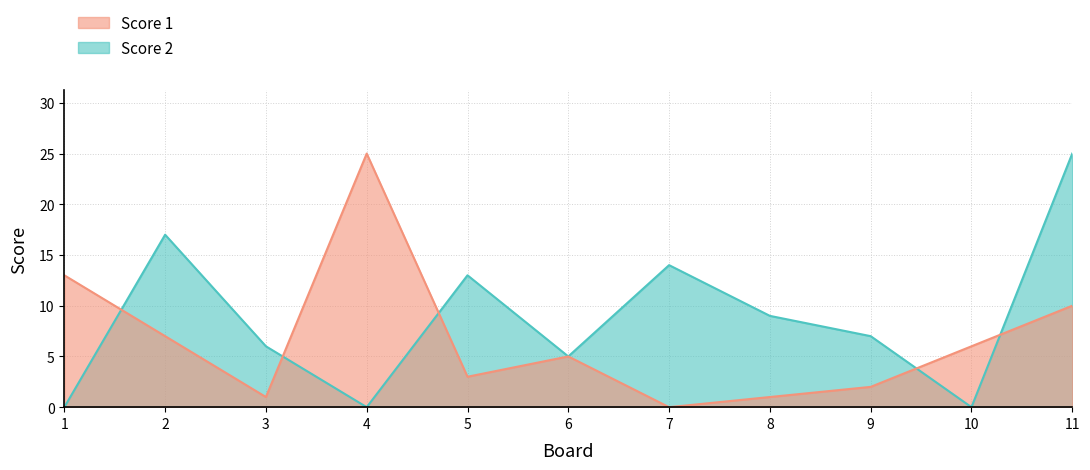

What are all the series names shown in the legend?

Score 1, Score 2